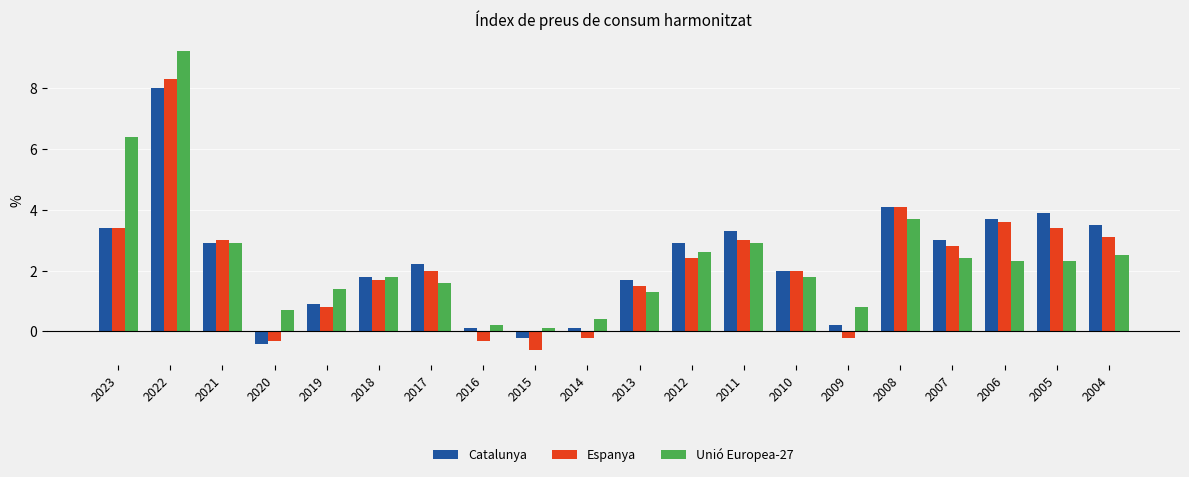

Rank the series at 2009 from lowest to highest value.

Espanya, Catalunya, Unió Europea-27